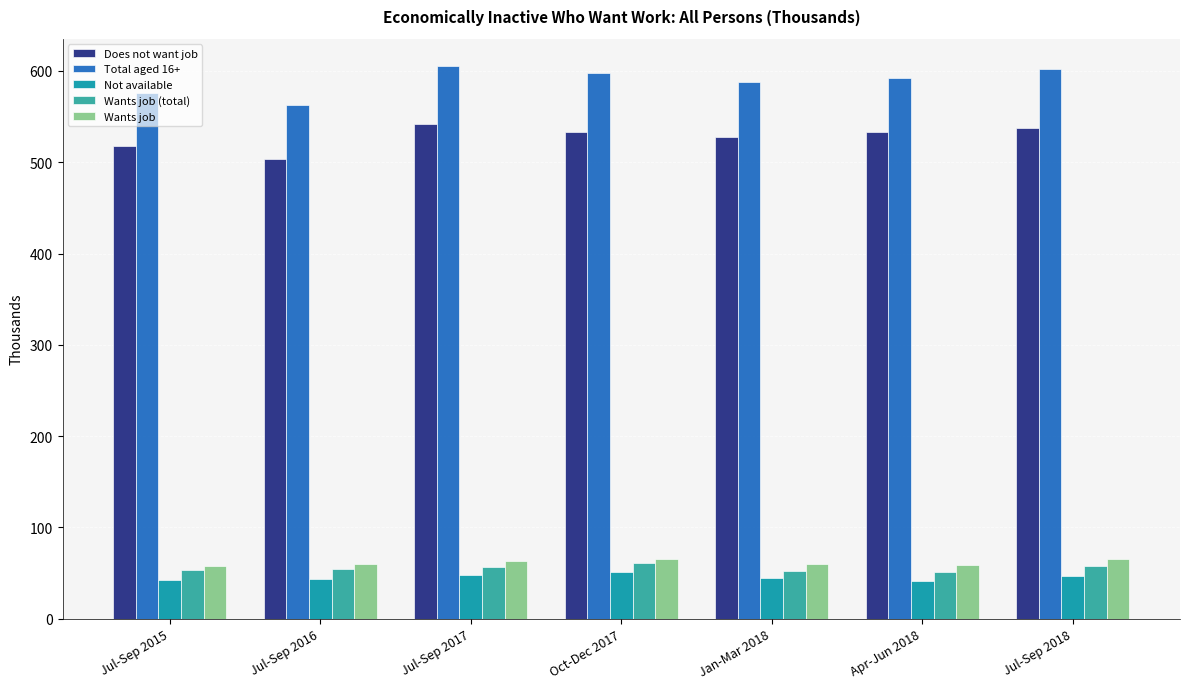

What is the smallest value displayed?

41